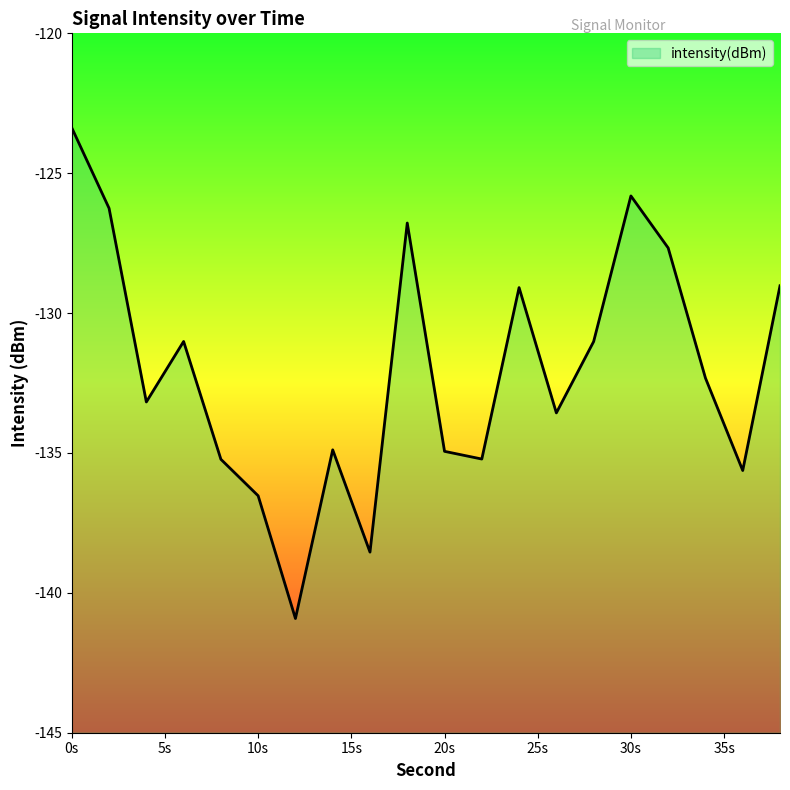

List the labels in order of value, smallest first.

12, 16, 10, 36, 8, 22, 20, 14, 26, 4, 34, 28, 6, 24, 38, 32, 18, 2, 30, 0